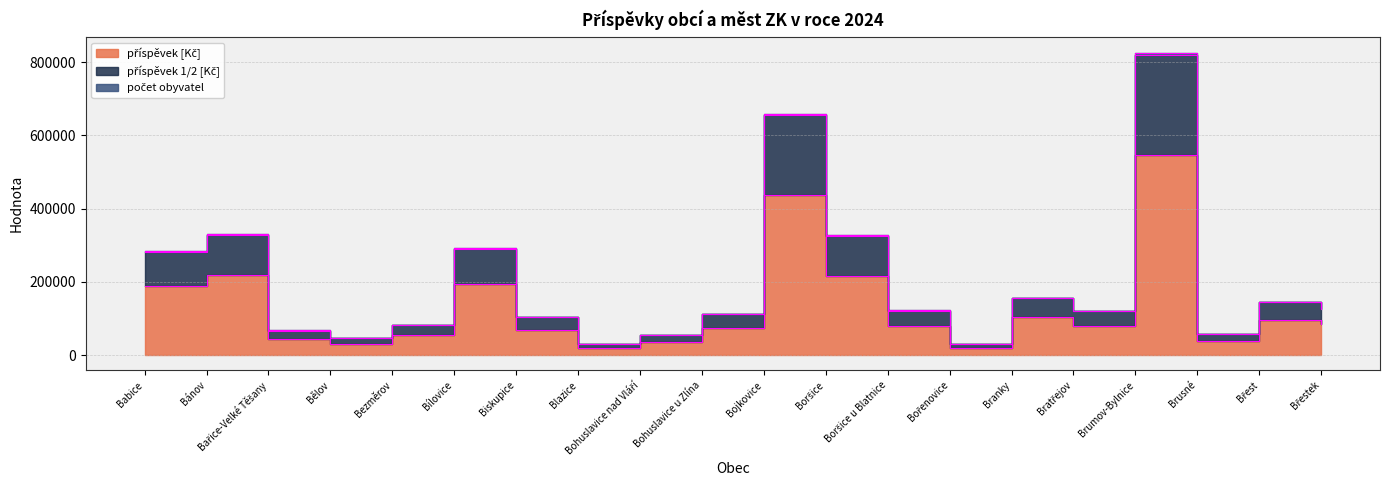

How many interior local peaks does the počet obyvatel series have?

6